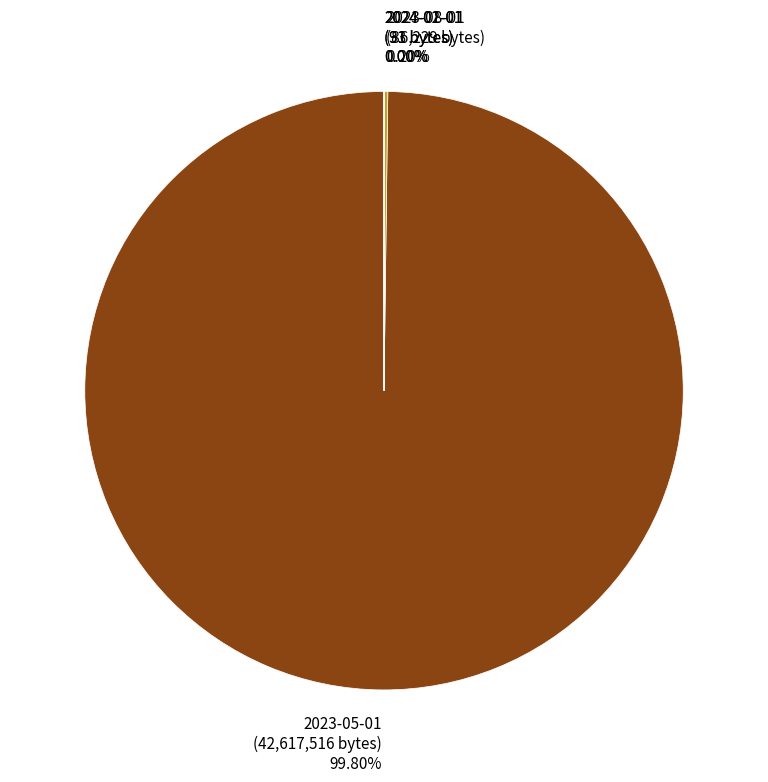

Which slice is the largest?

2023-05-01